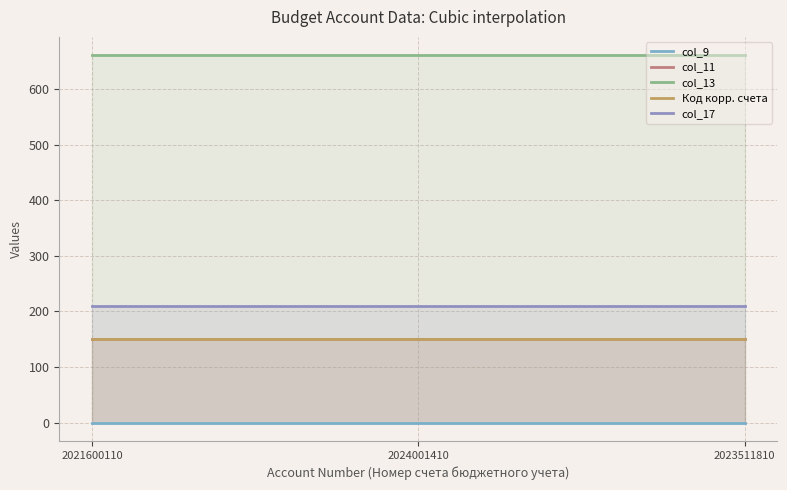

What is the minimum value for col_11?

150.0